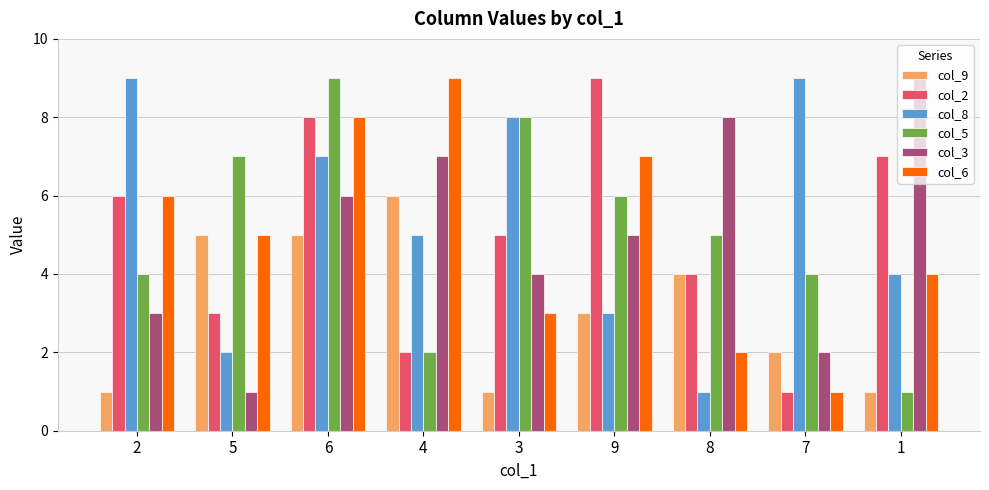

True or false: col_3 has a value of 4 at 3.

True